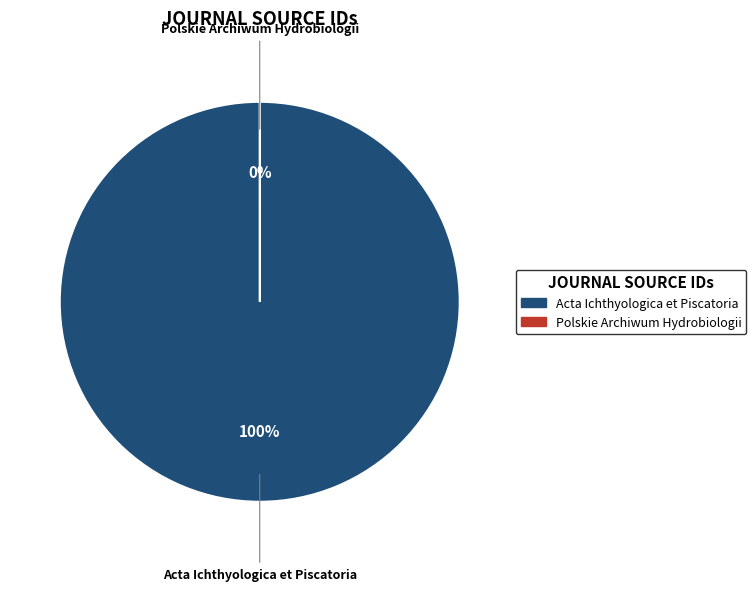

What is the change in value from Acta Ichthyologica et Piscatoria to Polskie Archiwum Hydrobiologii?

-4800119572